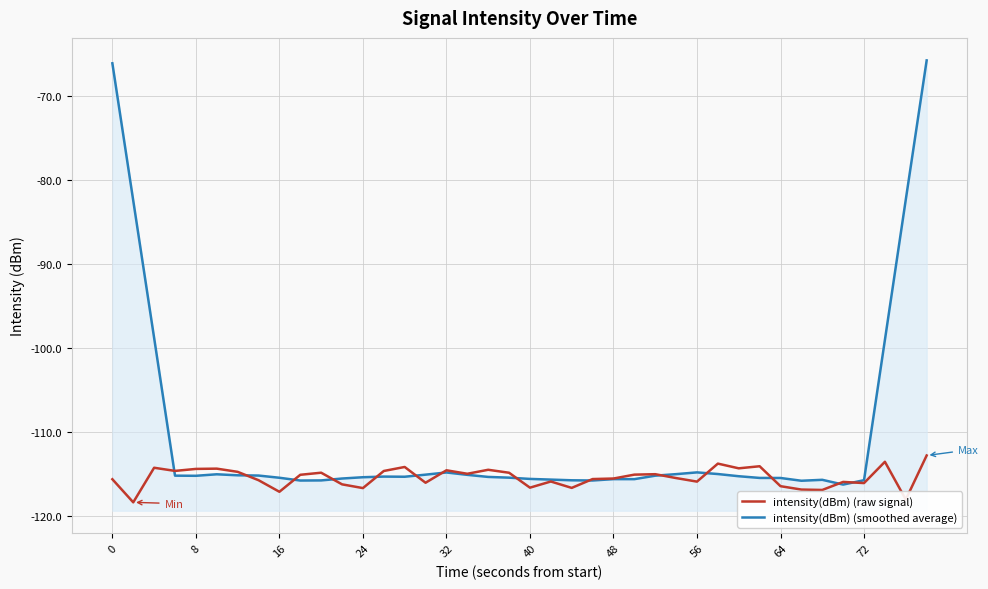

What is the difference between the maximum and minimum values in the intensity(dBm) (raw signal) series?

5.6